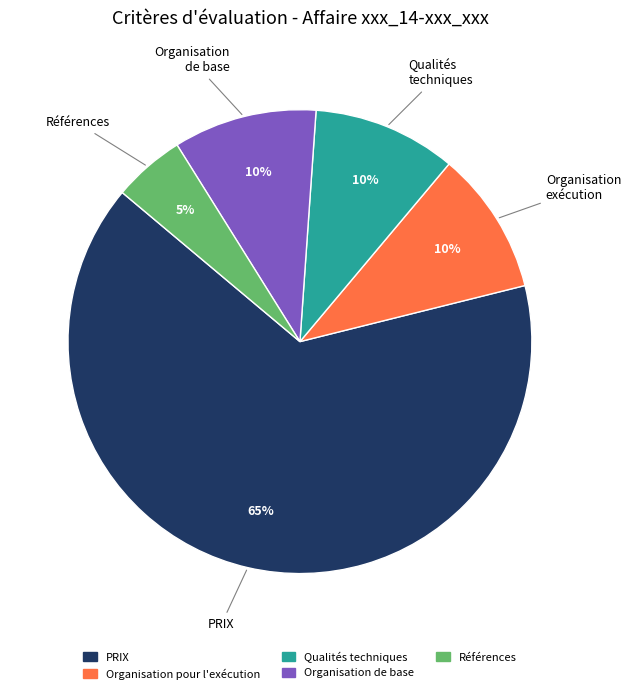

To the nearest percent, what is the difference between the largest and smallest slice percentages?

60%